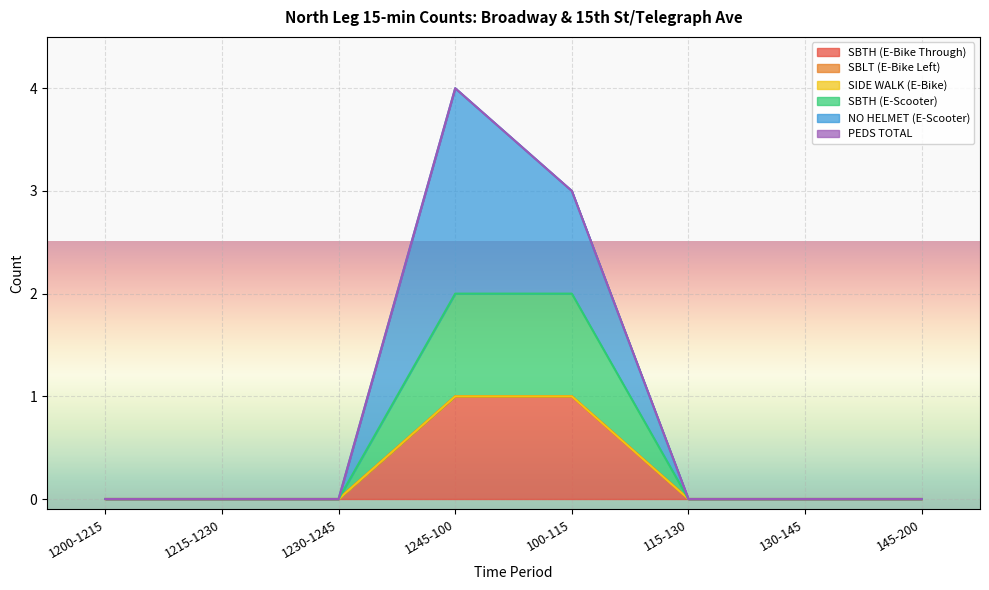

Is it true that NO HELMET (E-Scooter) equals 0 at 1230-1245?

True